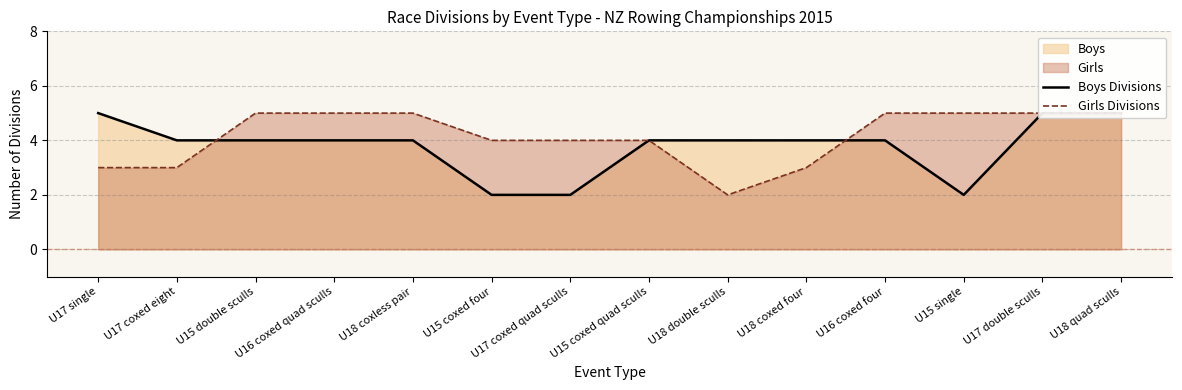

True or false: Boys Divisions and Girls Divisions cross at least once.

True